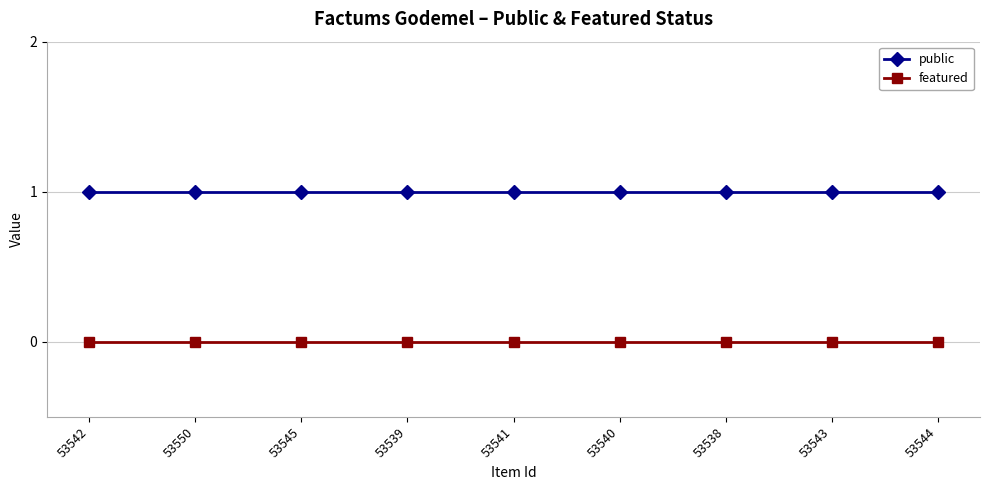

True or false: public and featured intersect in this chart.

False